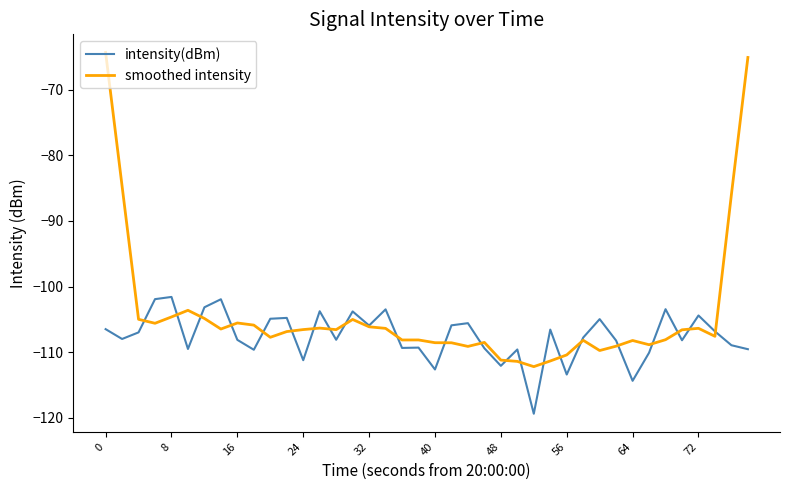

Rank the series by their average value, from lowest to highest.

intensity(dBm), smoothed intensity